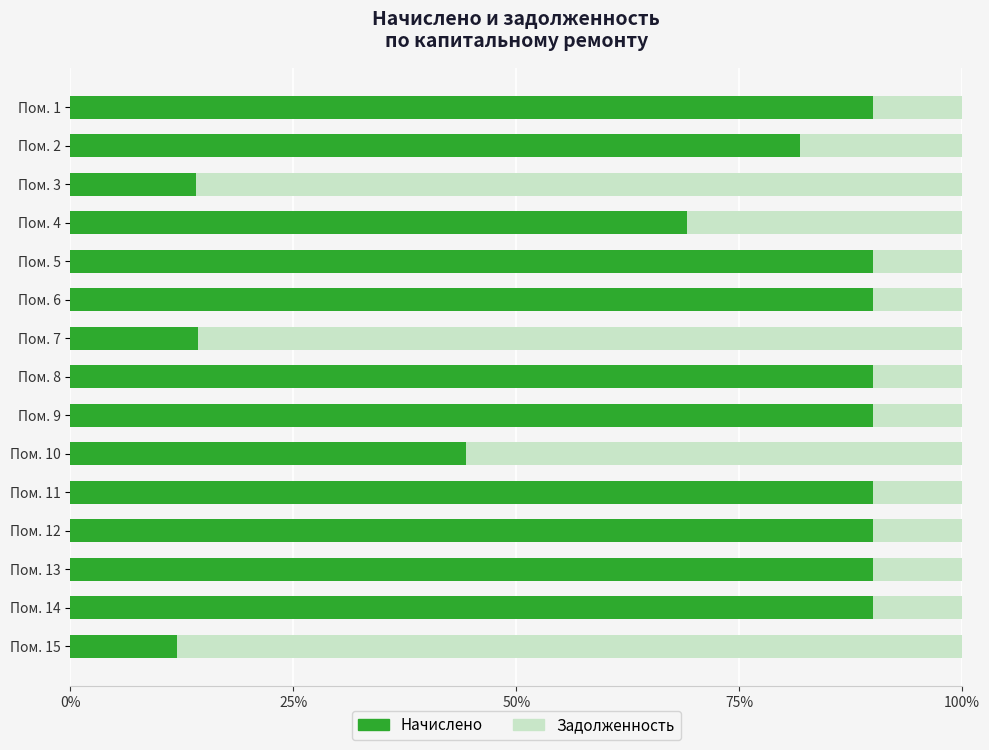

What are all the series names shown in the legend?

Начислено, Задолженность